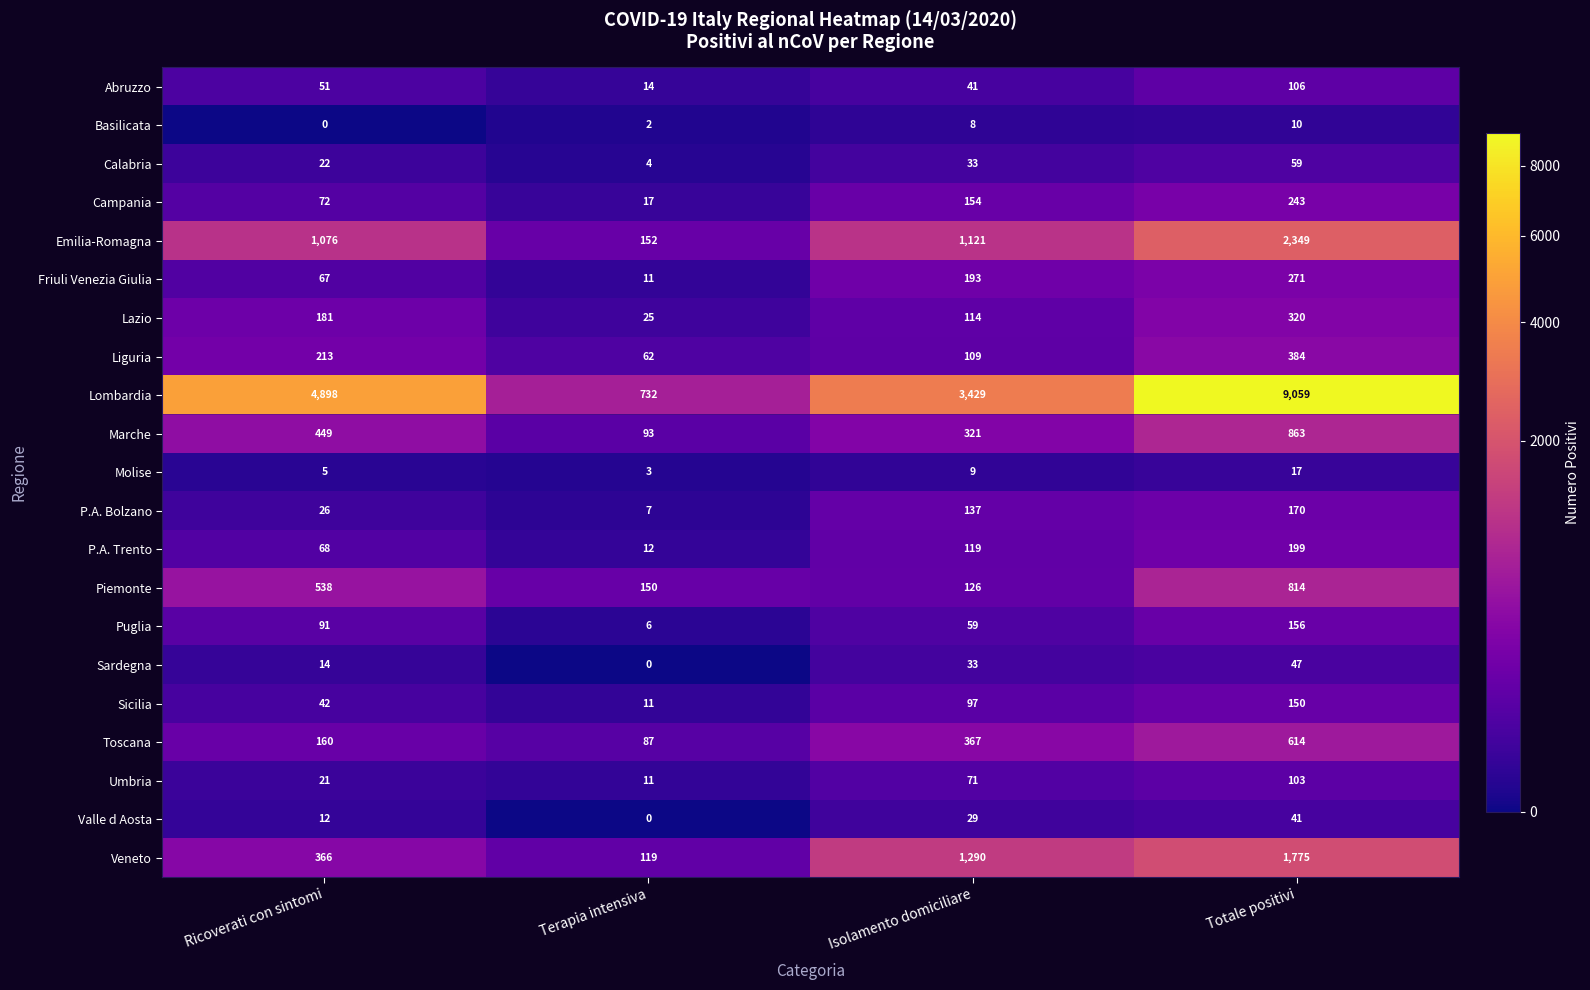

True or false: Veneto has a value of 615 at Ricoverati con sintomi.

False